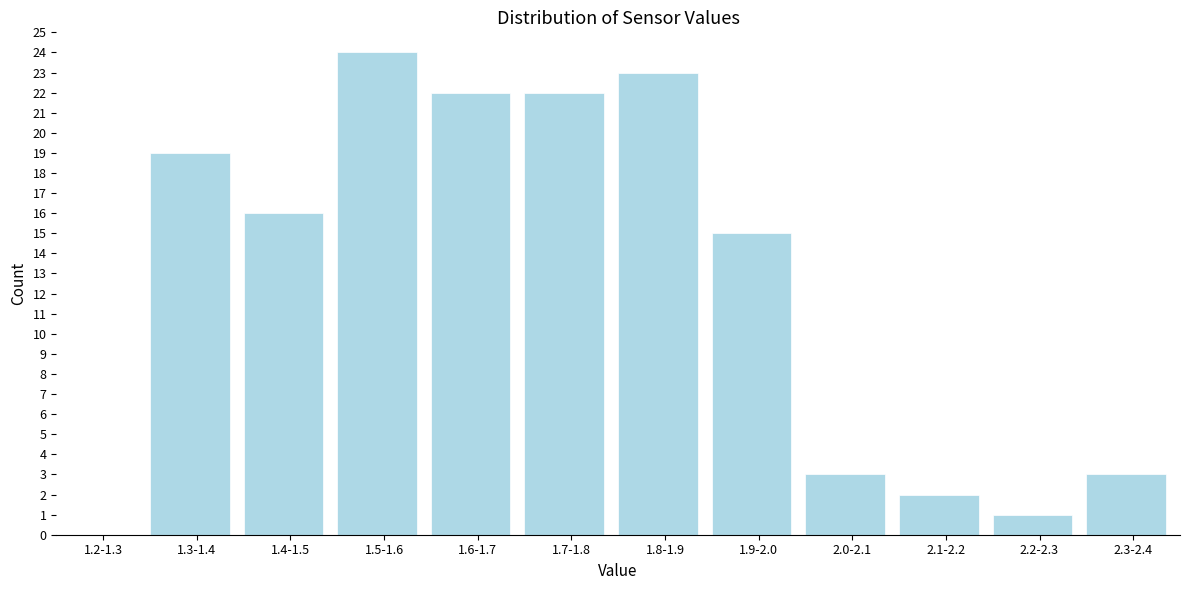

Reading left to right, transcribe all the data shown in this chart.

1.2-1.3=0	1.3-1.4=19	1.4-1.5=16	1.5-1.6=24	1.6-1.7=22	1.7-1.8=22	1.8-1.9=23	1.9-2.0=15	2.0-2.1=3	2.1-2.2=2	2.2-2.3=1	2.3-2.4=3